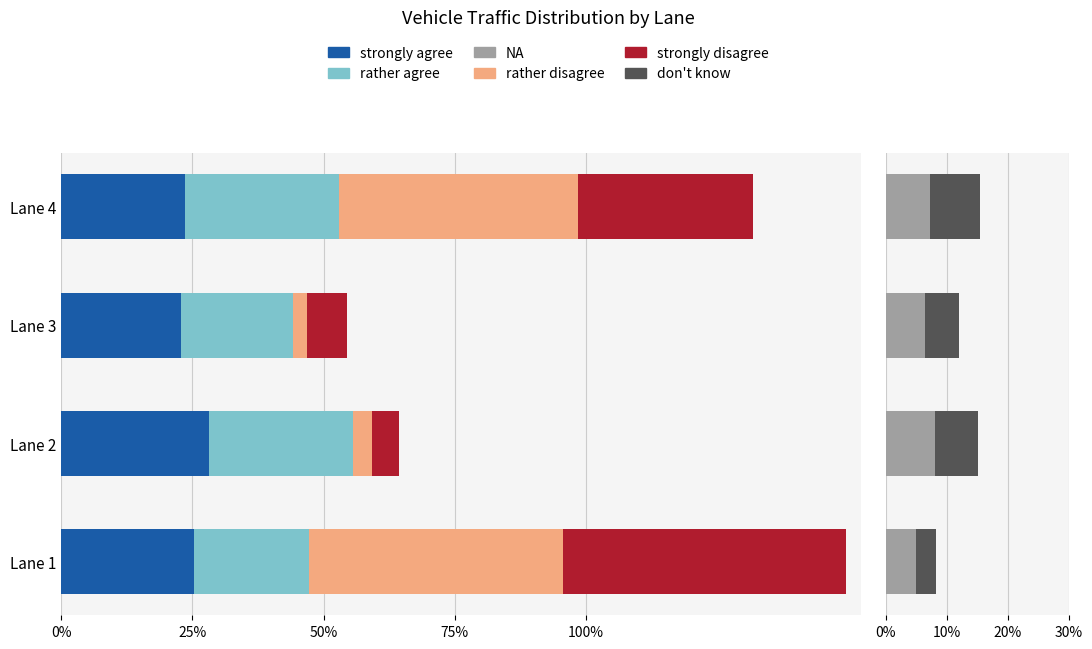

The don't know series shows 12.4 at Lane 2. True or false?

False